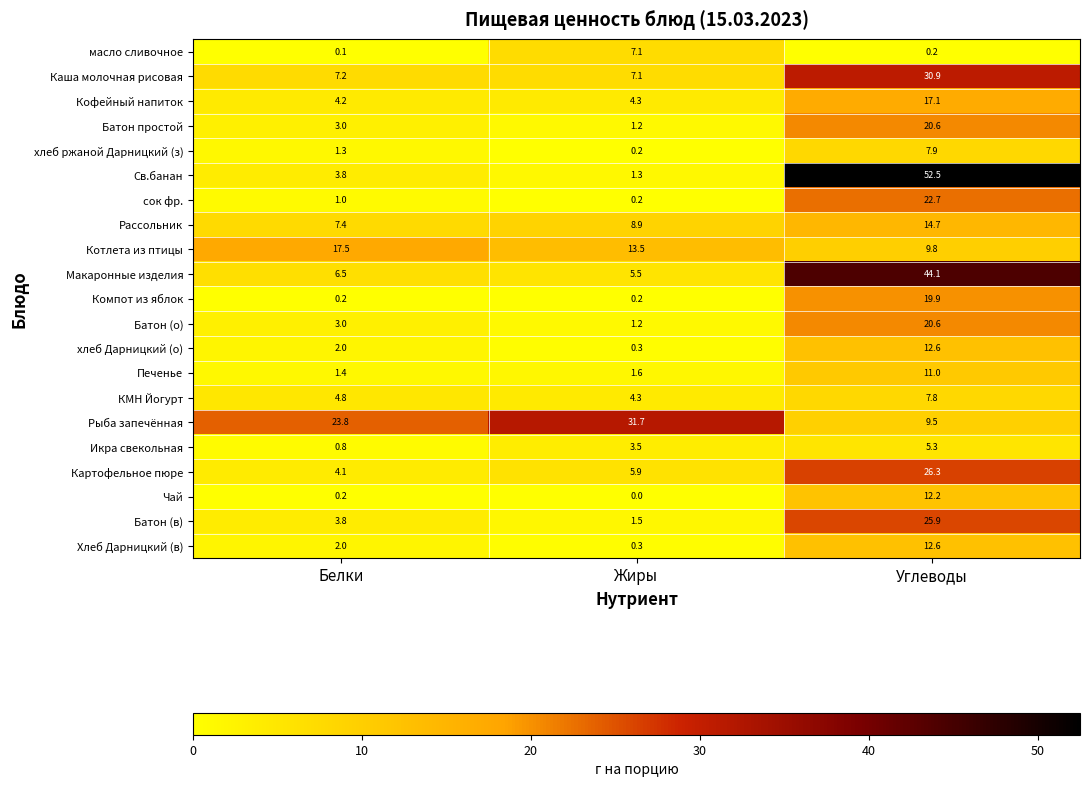

Which series has the widest spread of values?

Св.банан